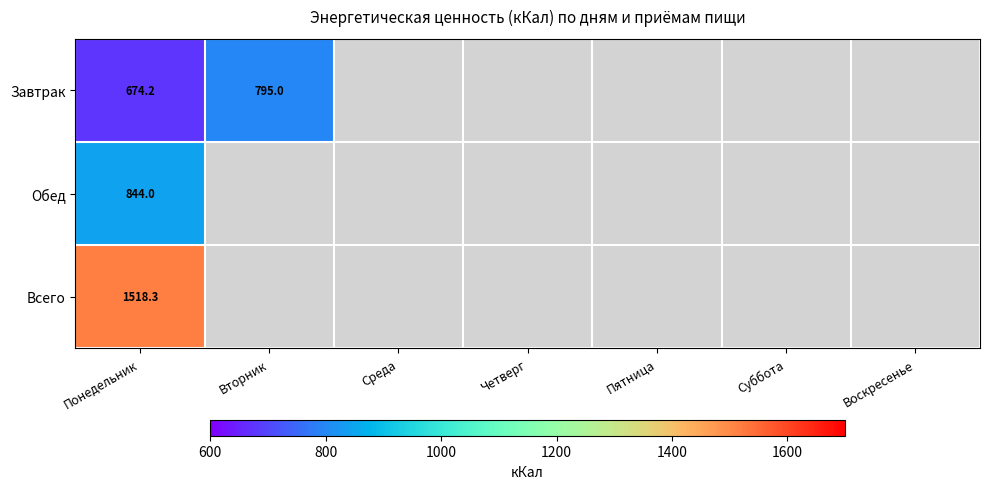

At Понедельник, list the series in order from largest to smallest.

Всего, Обед, Завтрак